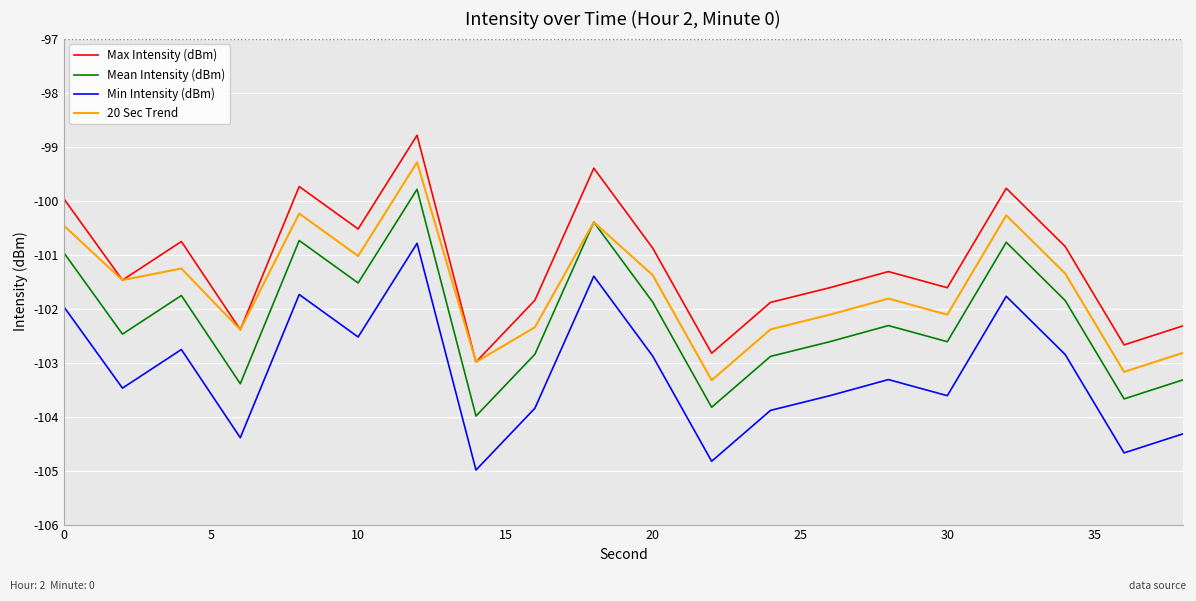

True or false: Min Intensity (dBm) and Max Intensity (dBm) intersect in this chart.

False